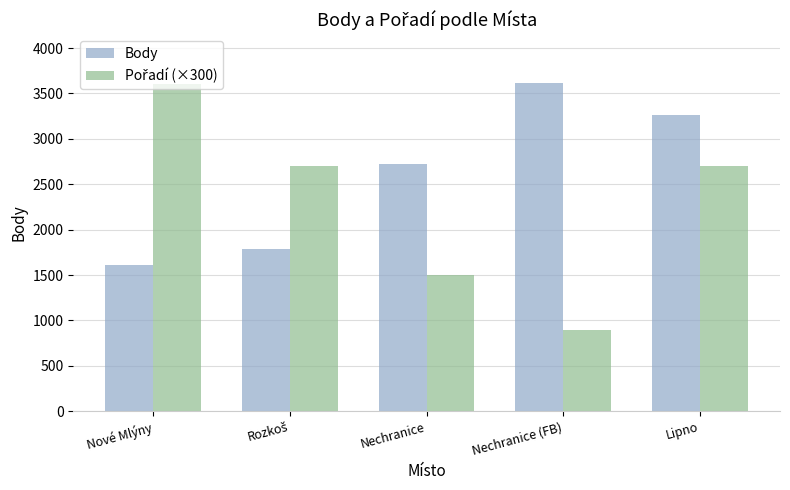

What is the greatest value displayed?

3611